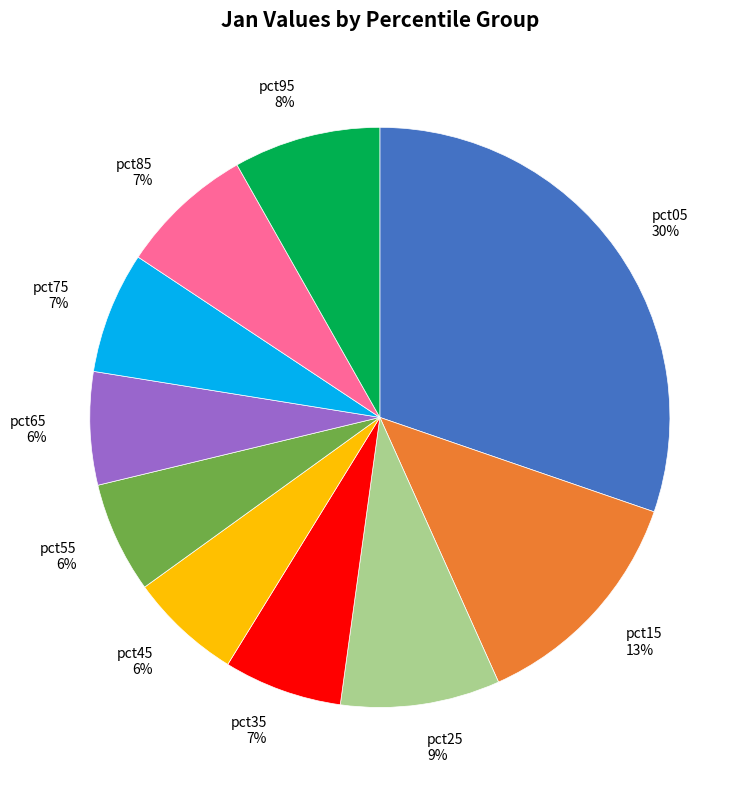

What is the ratio of the value at pct15 to the value at pct75?

1.9